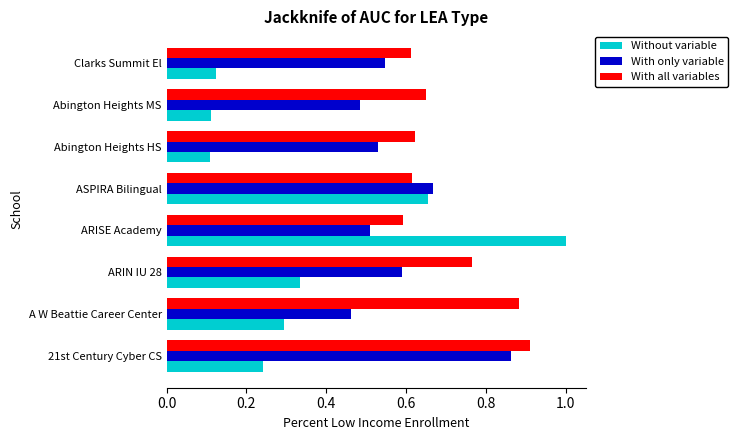

At which category is the sum across all series the highest?

ARISE Academy